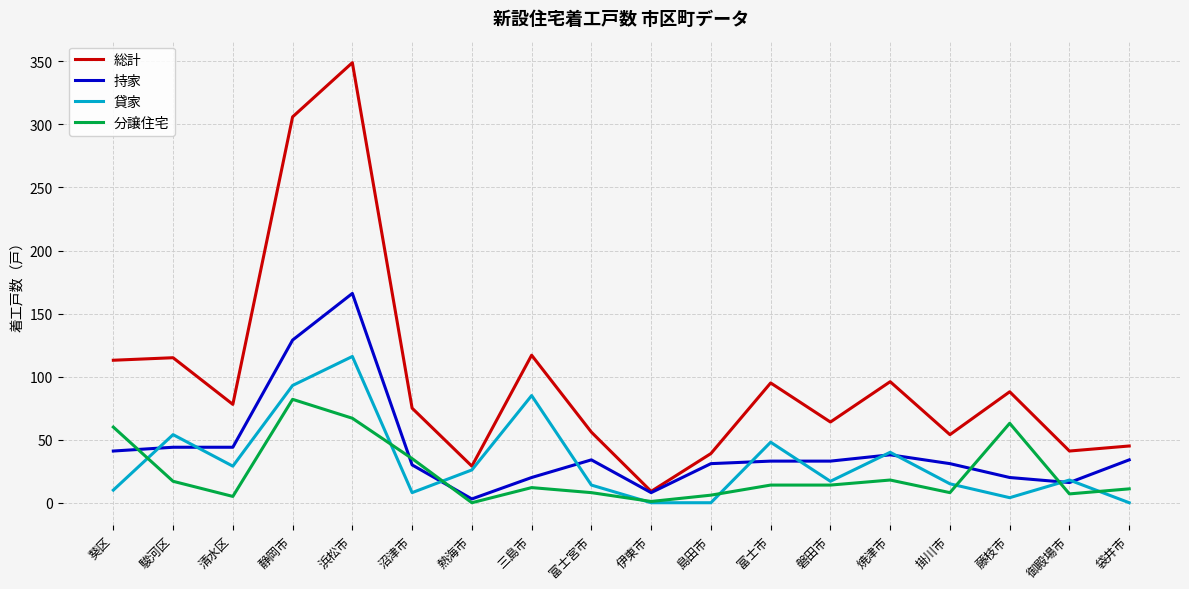

At which category is the sum across all series the highest?

浜松市